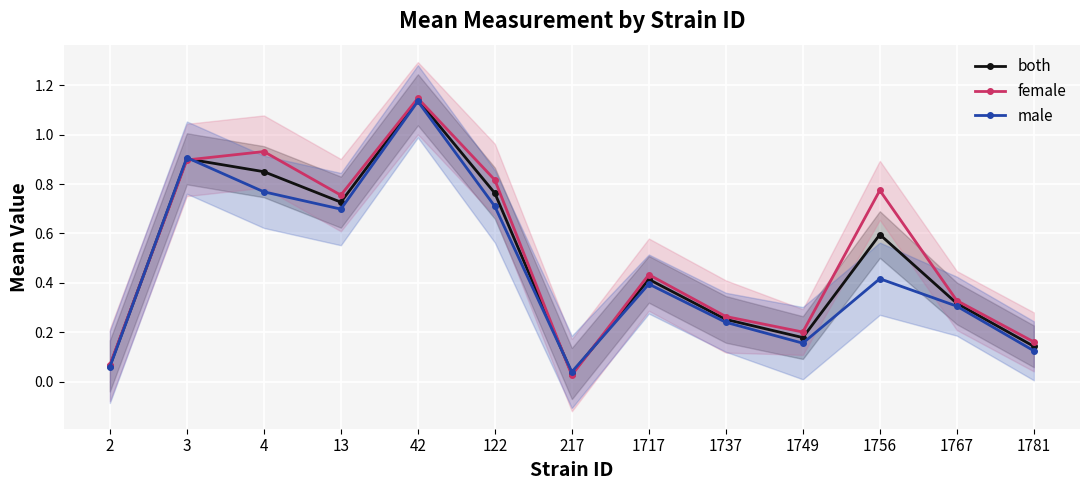

True or false: male has more than 2 interior local peaks.

True